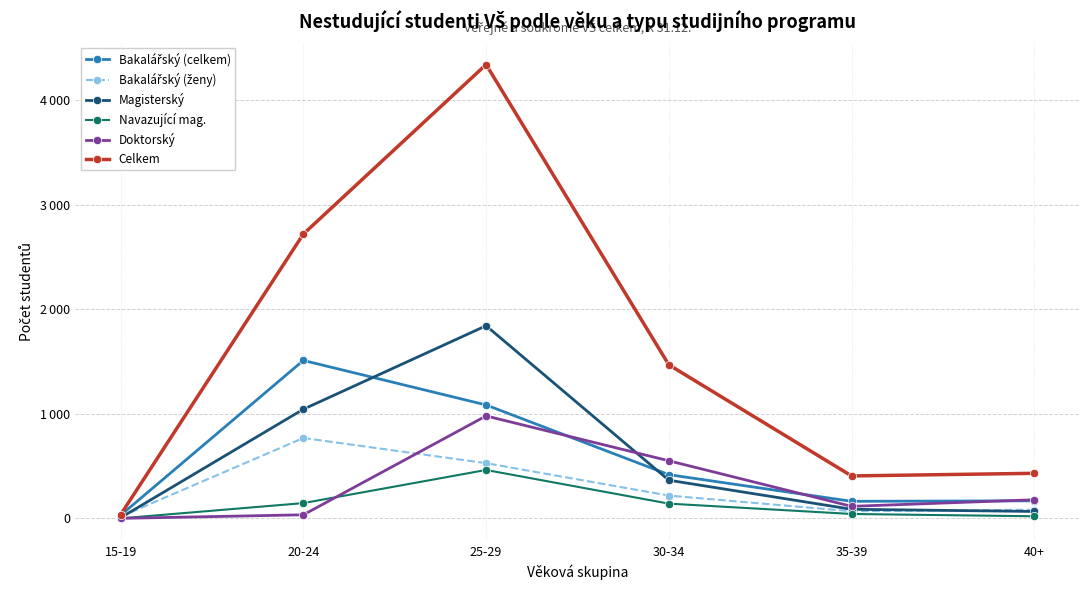

Is this an area chart (filled region under the line)?

No